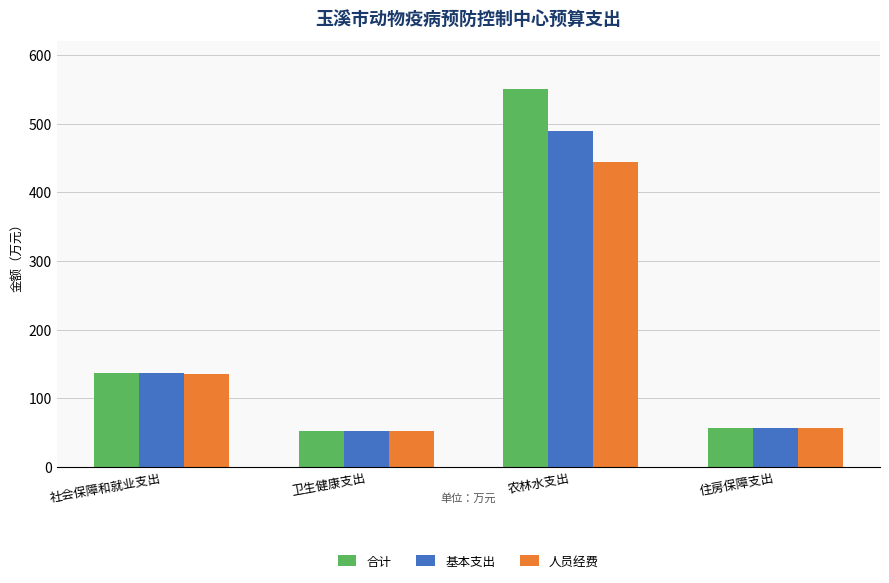

Which series changed the most between 社会保障和就业支出 and 农林水支出?

合计